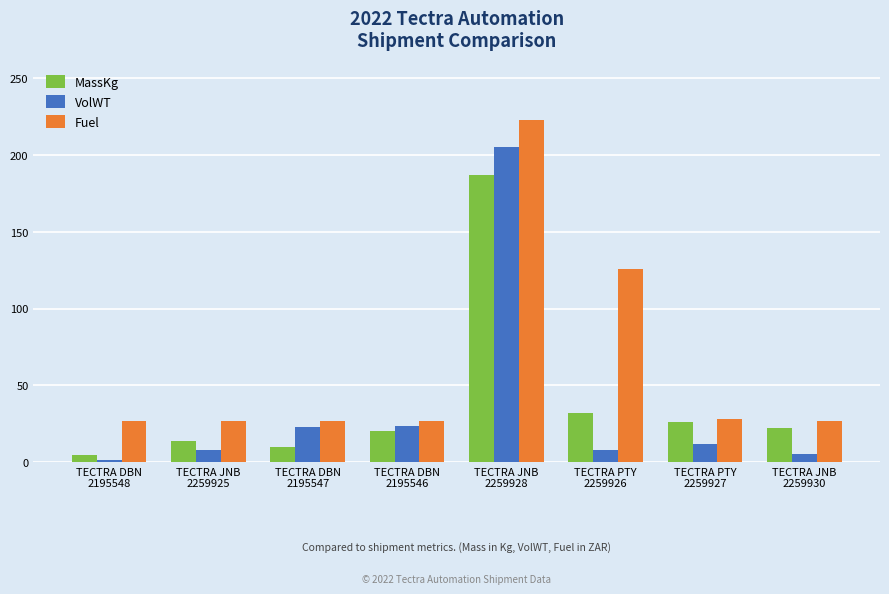

Which series has the widest spread of values?

VolWT